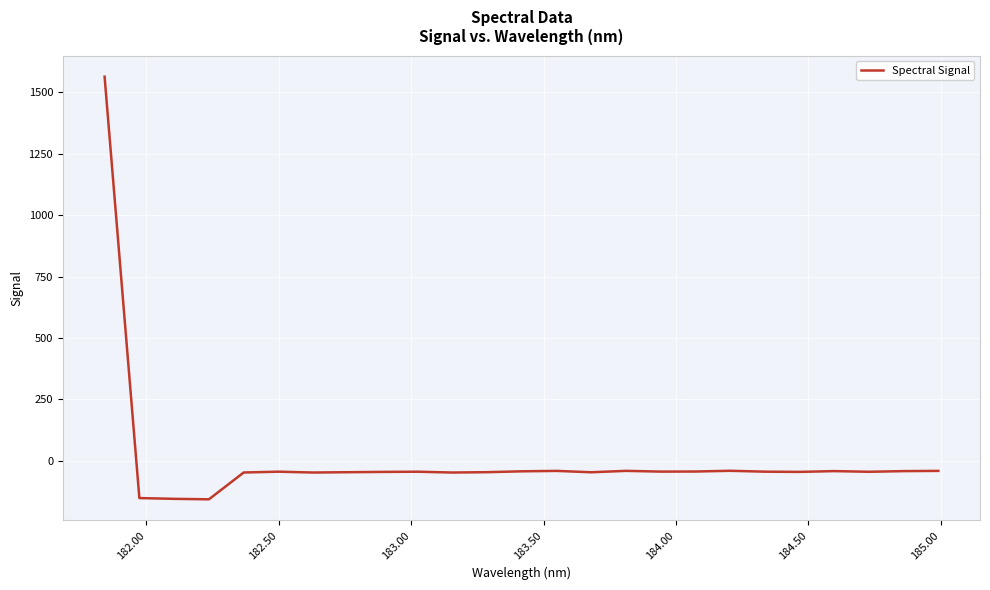

What is the maximum value shown in the chart?

1564.2